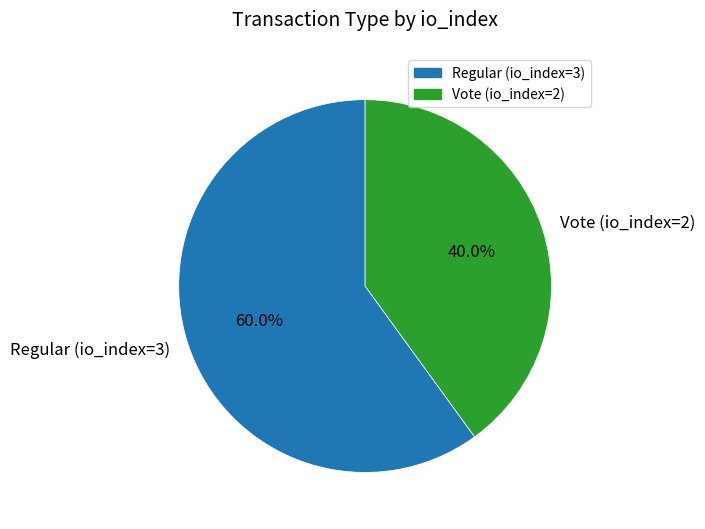

Which category has the smallest portion of the pie?

Vote (io_index=2)